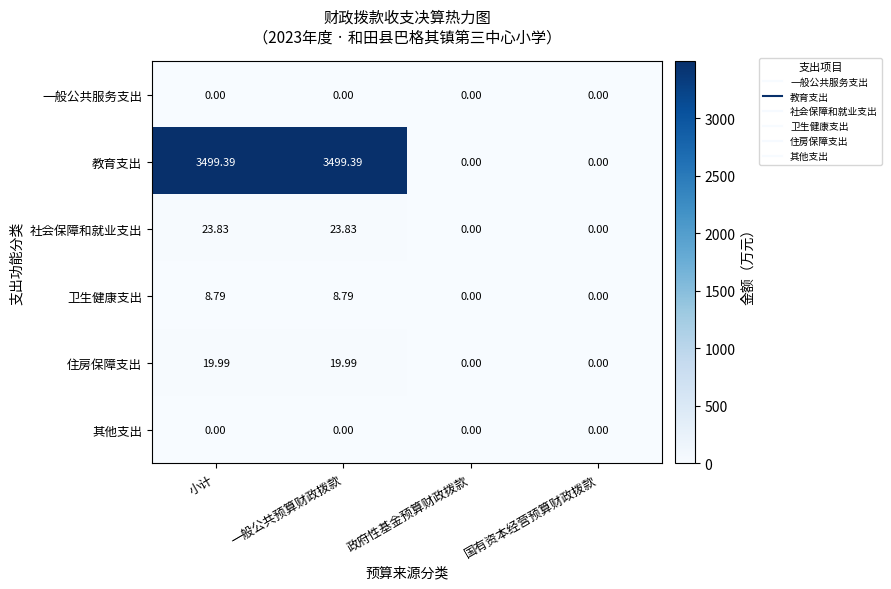

Is the value of 教育支出 at 小计 greater than the value of 住房保障支出 at 一般公共预算财政拨款?

Yes